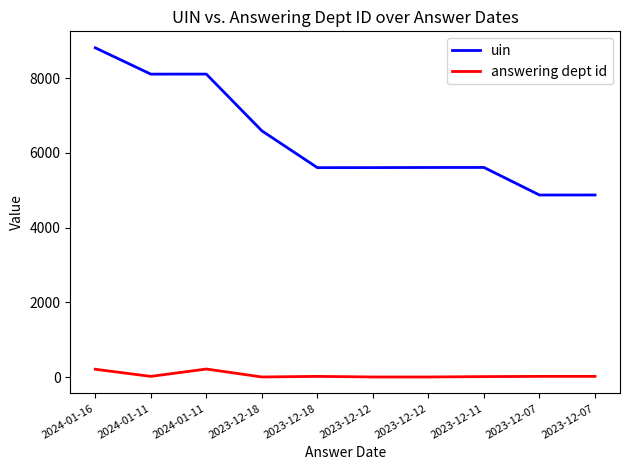

How many lines are shown in the chart?

2